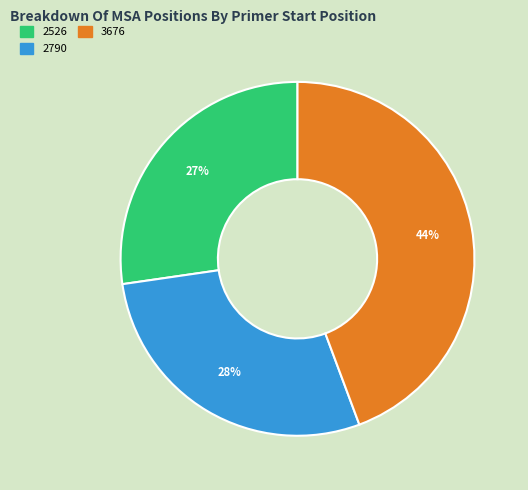

Is there a majority slice in this chart?

No